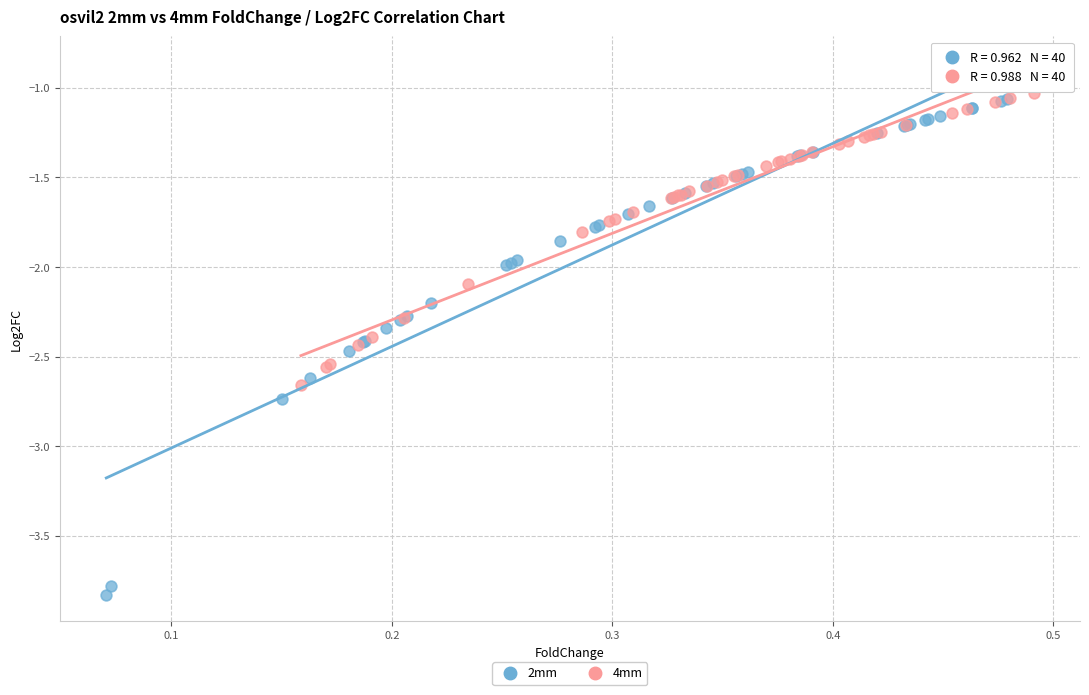

Which series has the widest spread of Y values?

2mm